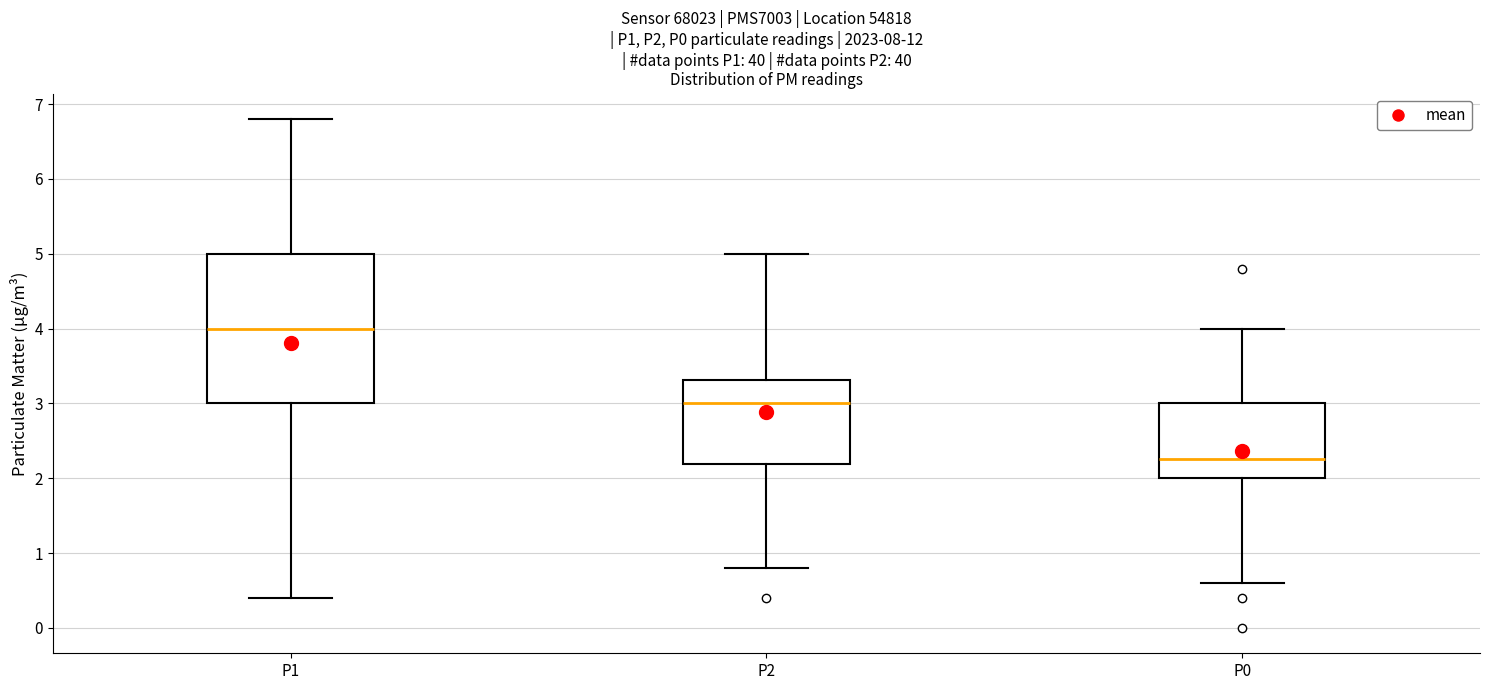

Reading left to right, read every box against the y-axis: the position of its median line, the range the box covers, and the ends of its whiskers. The values are not printed on the chart, so give them approximately, as read against the axis.

P1: median 4.0, box 3.0 to 5.0, whiskers 0.4 to 6.8
P2: median 3.0, box 2.2 to 3.3, whiskers 0.8 to 5.0
P0: median 2.3, box 2.0 to 3.0, whiskers 0.6 to 4.0